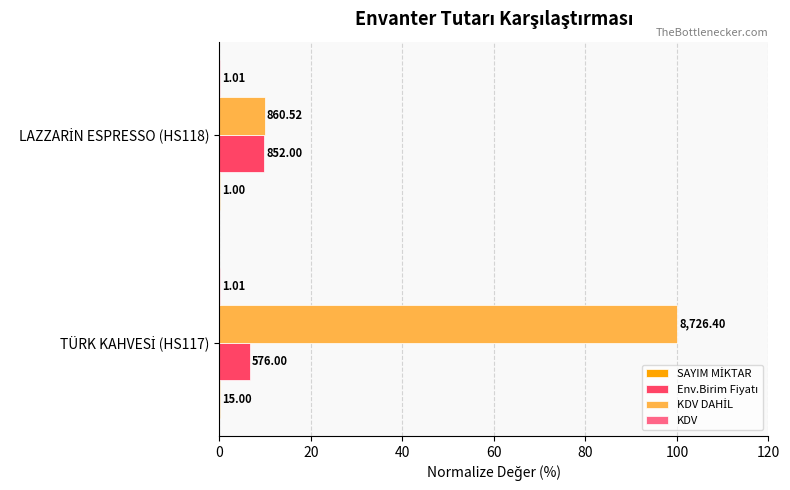

What is the difference between the maximum and minimum values in the KDV DAHİL series?

90.1